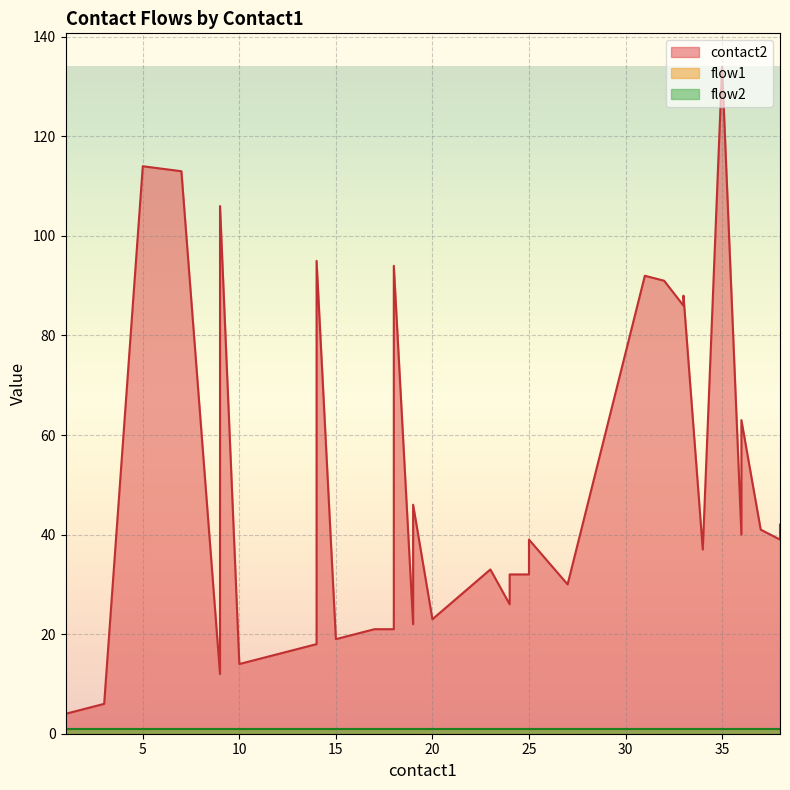

Is it true that contact2 equals 92 at 31?

True